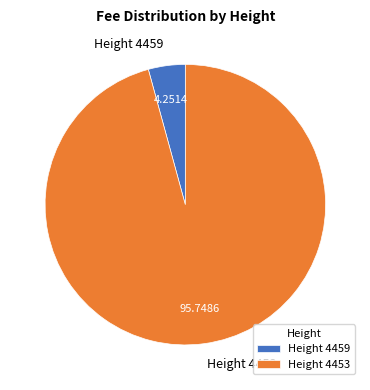

Which category has the biggest portion of the pie?

Height 4453